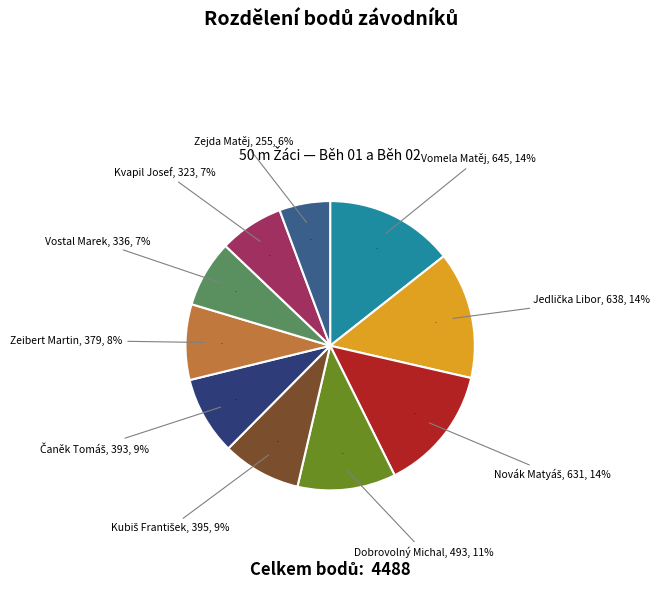

Is there a majority slice in this chart?

No